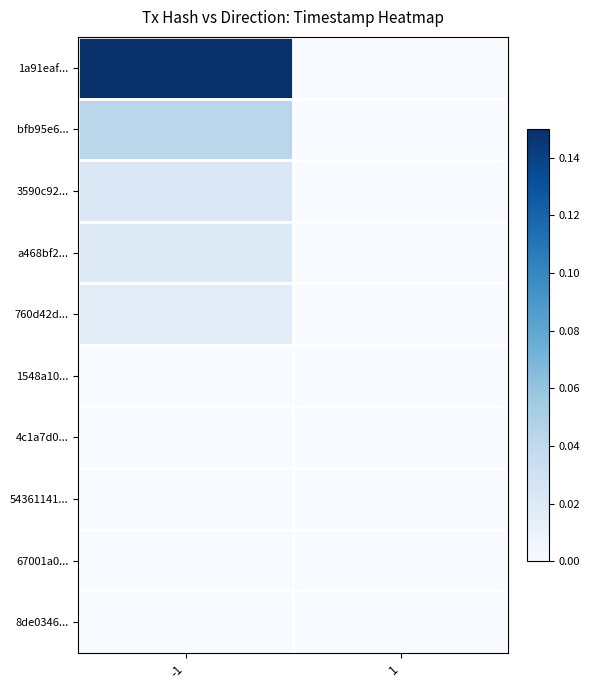

Which series has the largest range (max minus min)?

1a91eaf...